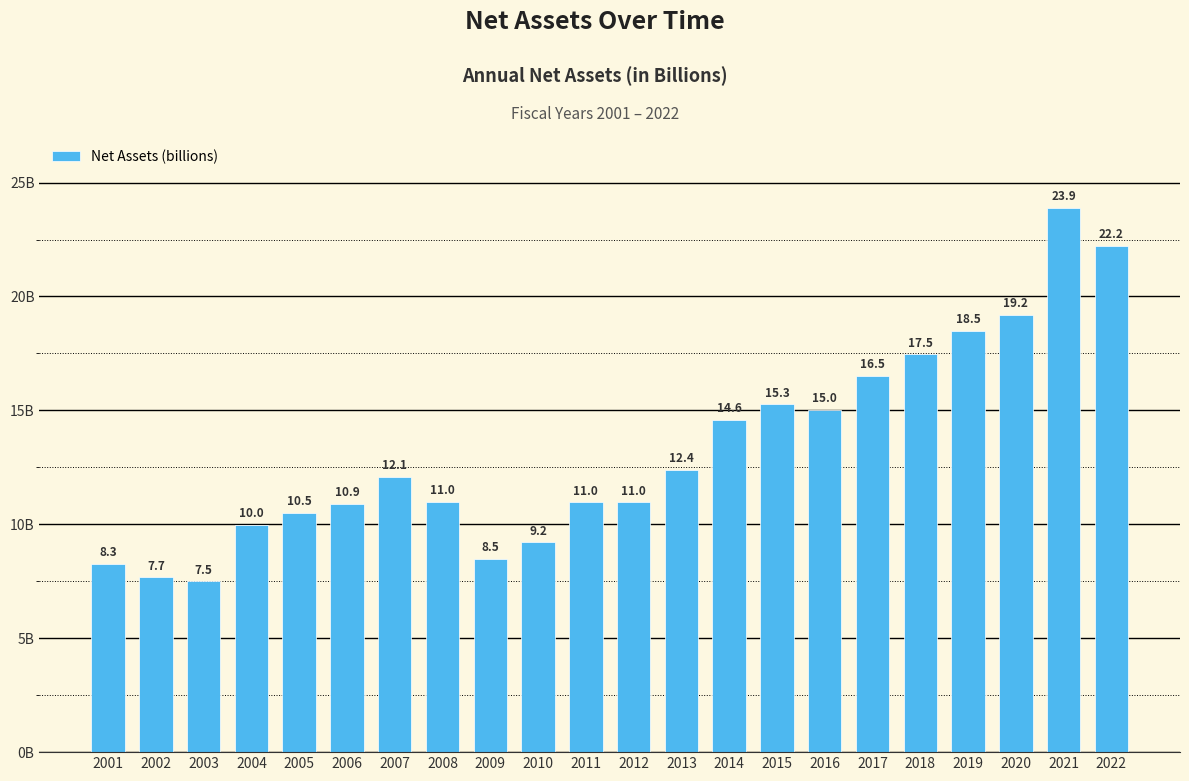

What is the difference between the maximum and minimum values?

16.4